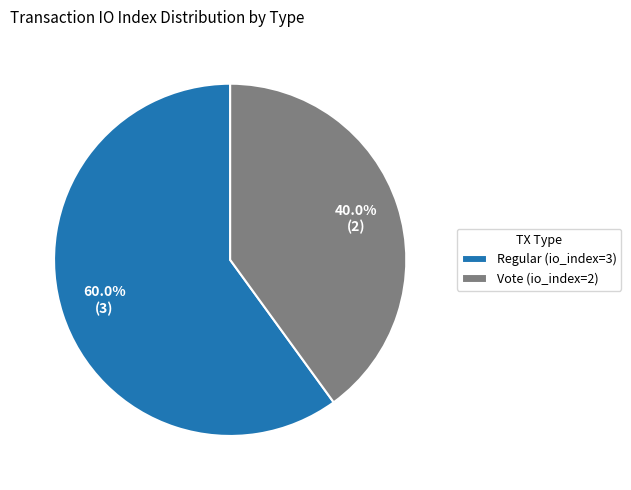

Does Regular (io_index=3) represent more than half of the total?

Yes